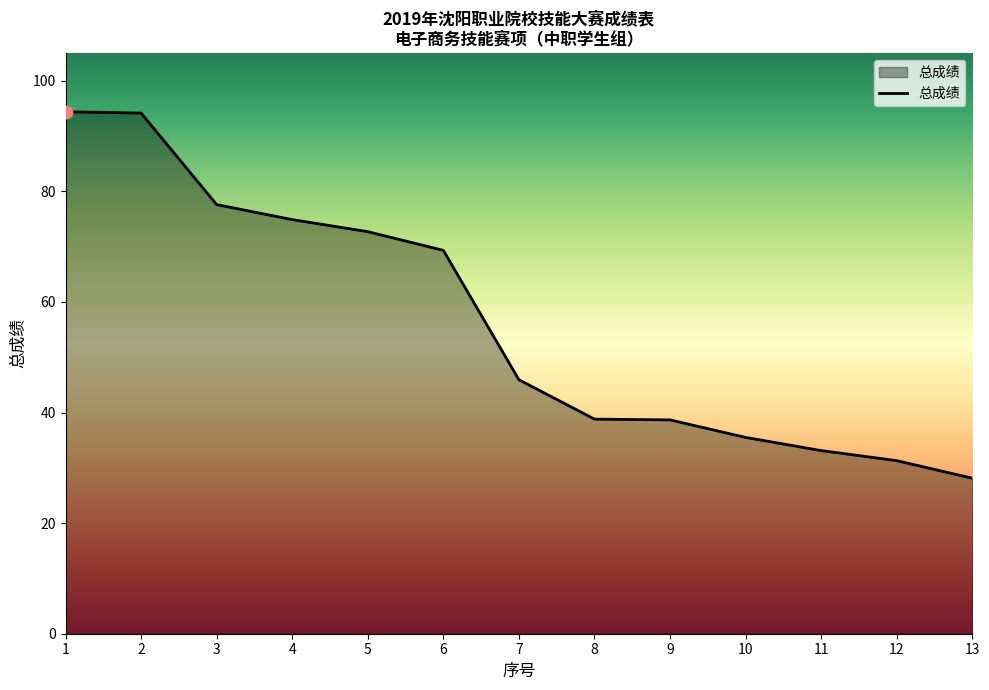

What is the change in value from 7 to 13?

-17.8